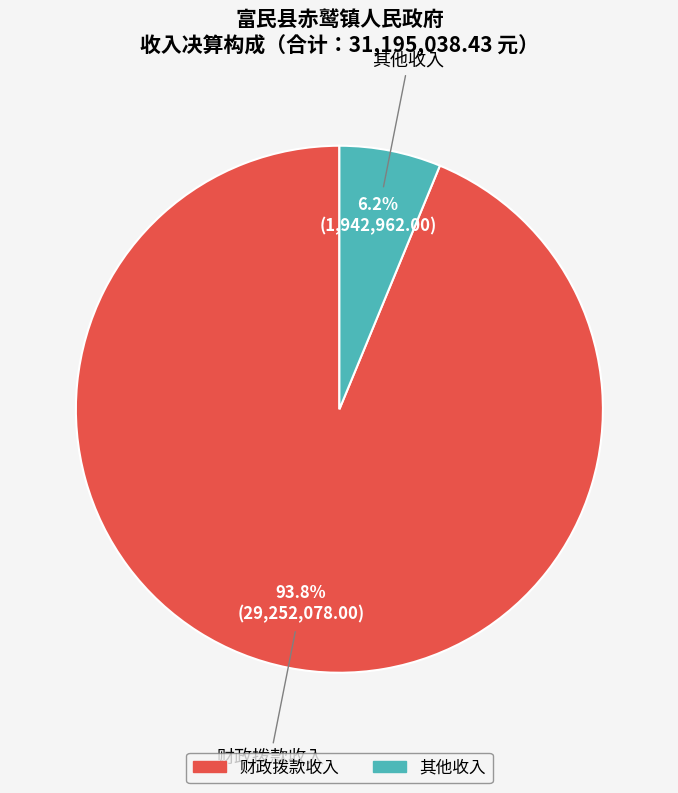

Is there any slice that represents more than half of the pie?

Yes